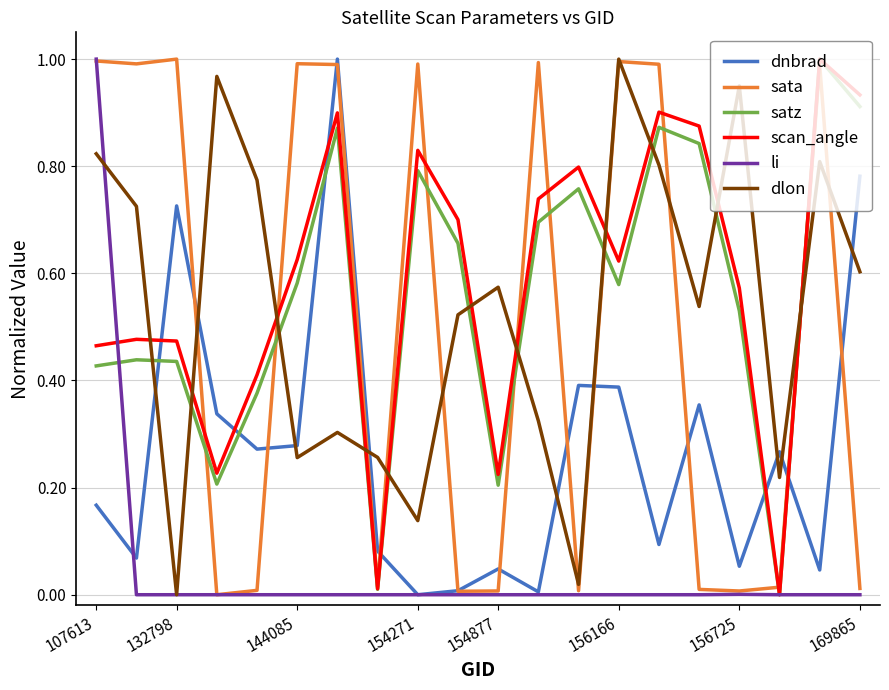

How many intersections are there between scan_angle and dnbrad?

6